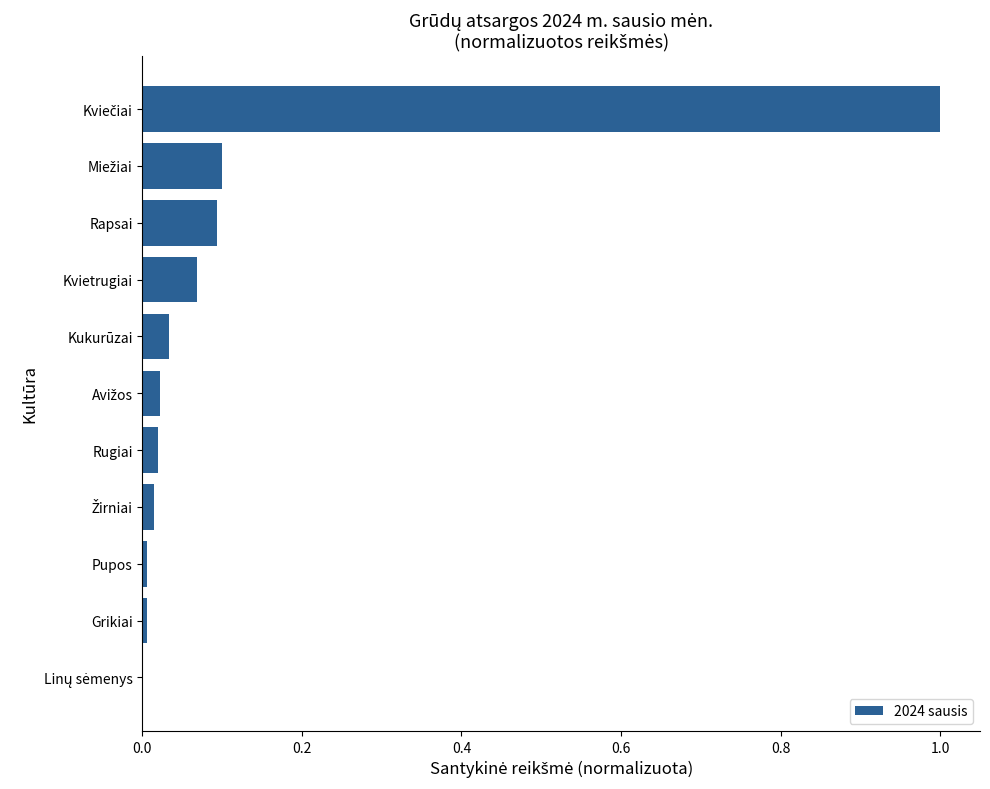

Count the number of categories in the chart.

11